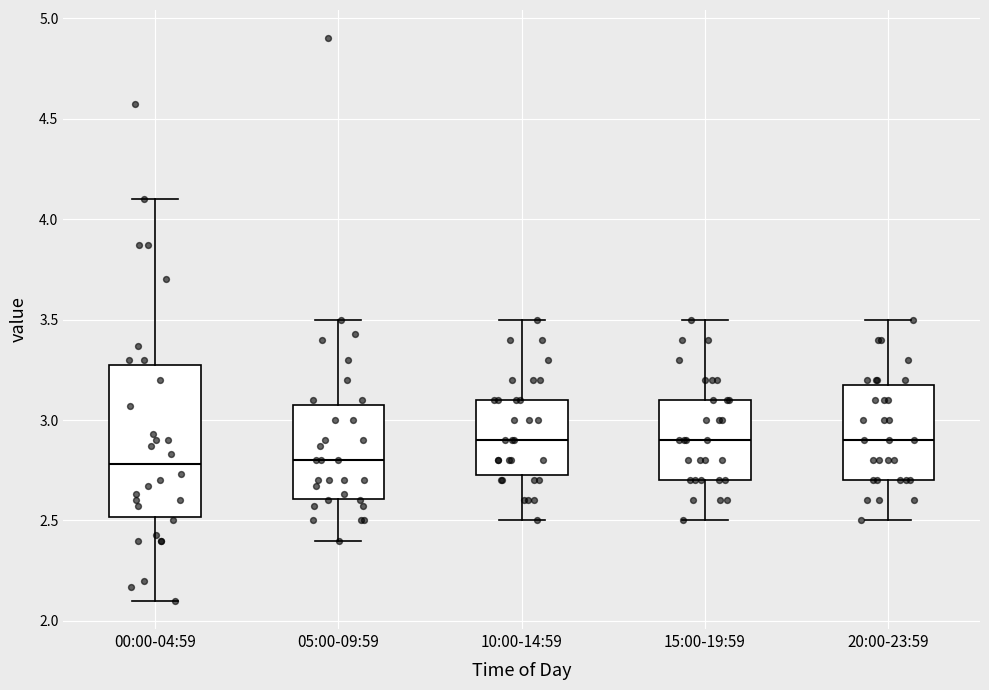

Reading left to right, transcribe this box plot: for each box, give where its median line is, the range the box spans, and where its two whiskers end, as read against the y-axis. The values are not printed on the chart, so give them approximately, as read against the axis.

00:00-04:59: median 2.80, box 2.50 to 3.30, whiskers 2.10 to 4.10
05:00-09:59: median 2.80, box 2.60 to 3.10, whiskers 2.40 to 3.50
10:00-14:59: median 2.90, box 2.75 to 3.10, whiskers 2.50 to 3.50
15:00-19:59: median 2.90, box 2.70 to 3.10, whiskers 2.50 to 3.50
20:00-23:59: median 2.90, box 2.70 to 3.20, whiskers 2.50 to 3.50